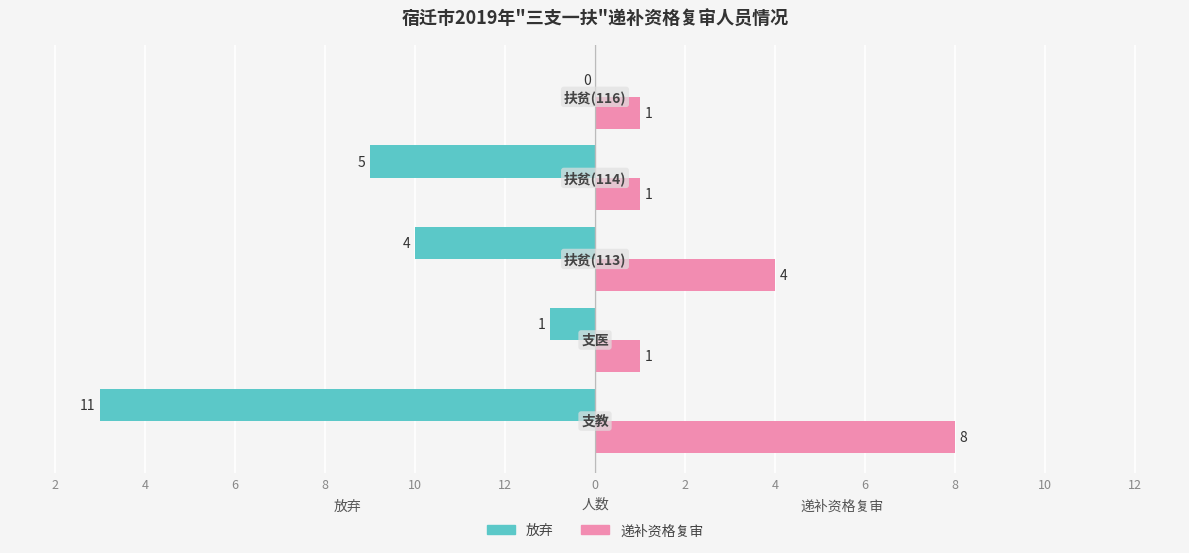

What are all the series names shown in the legend?

放弃, 递补资格复审